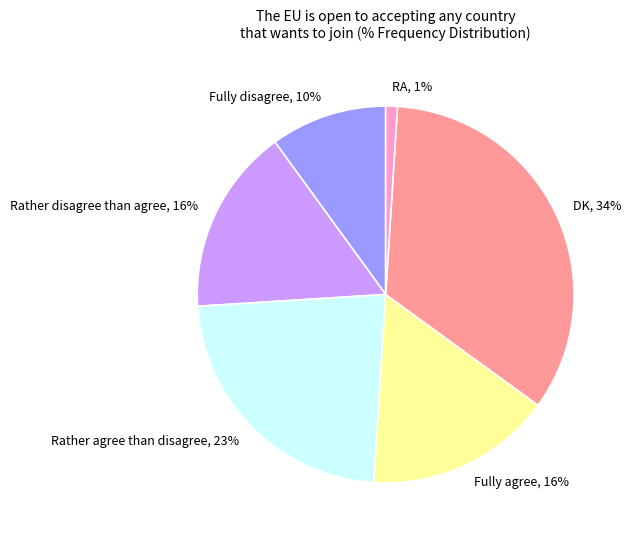

Combined, do Fully disagree and Rather agree than disagree account for over 50%?

No